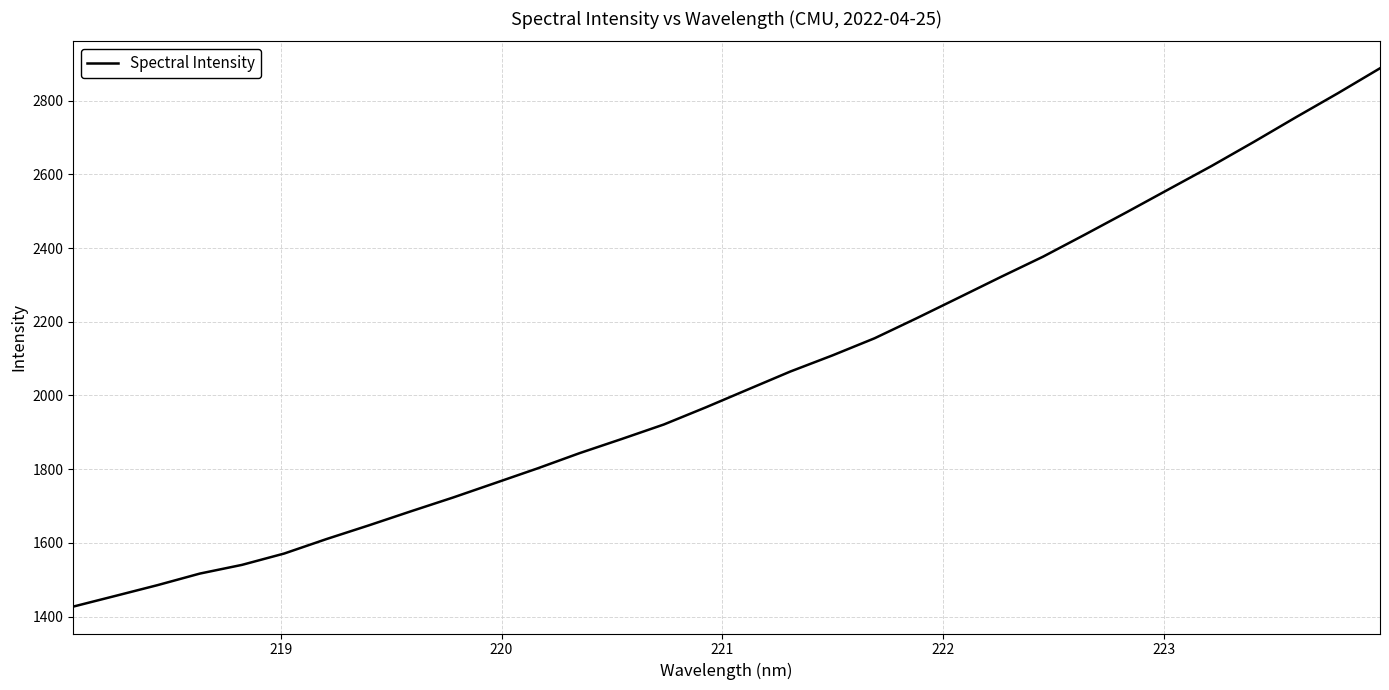

What is the smallest value displayed?

1427.3